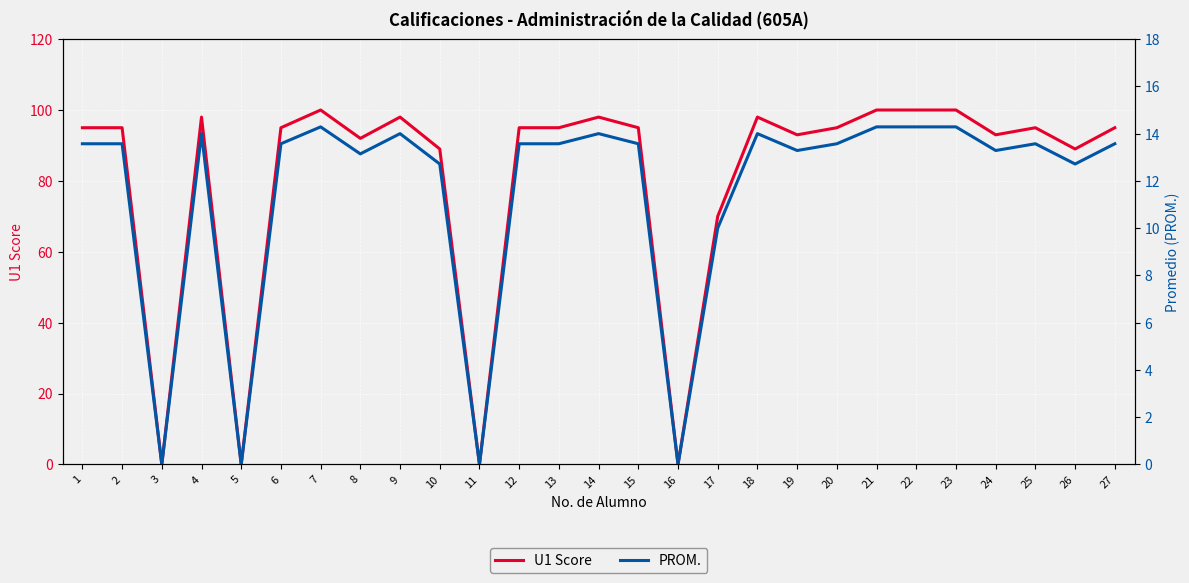

How many distinct data groups are displayed?

2